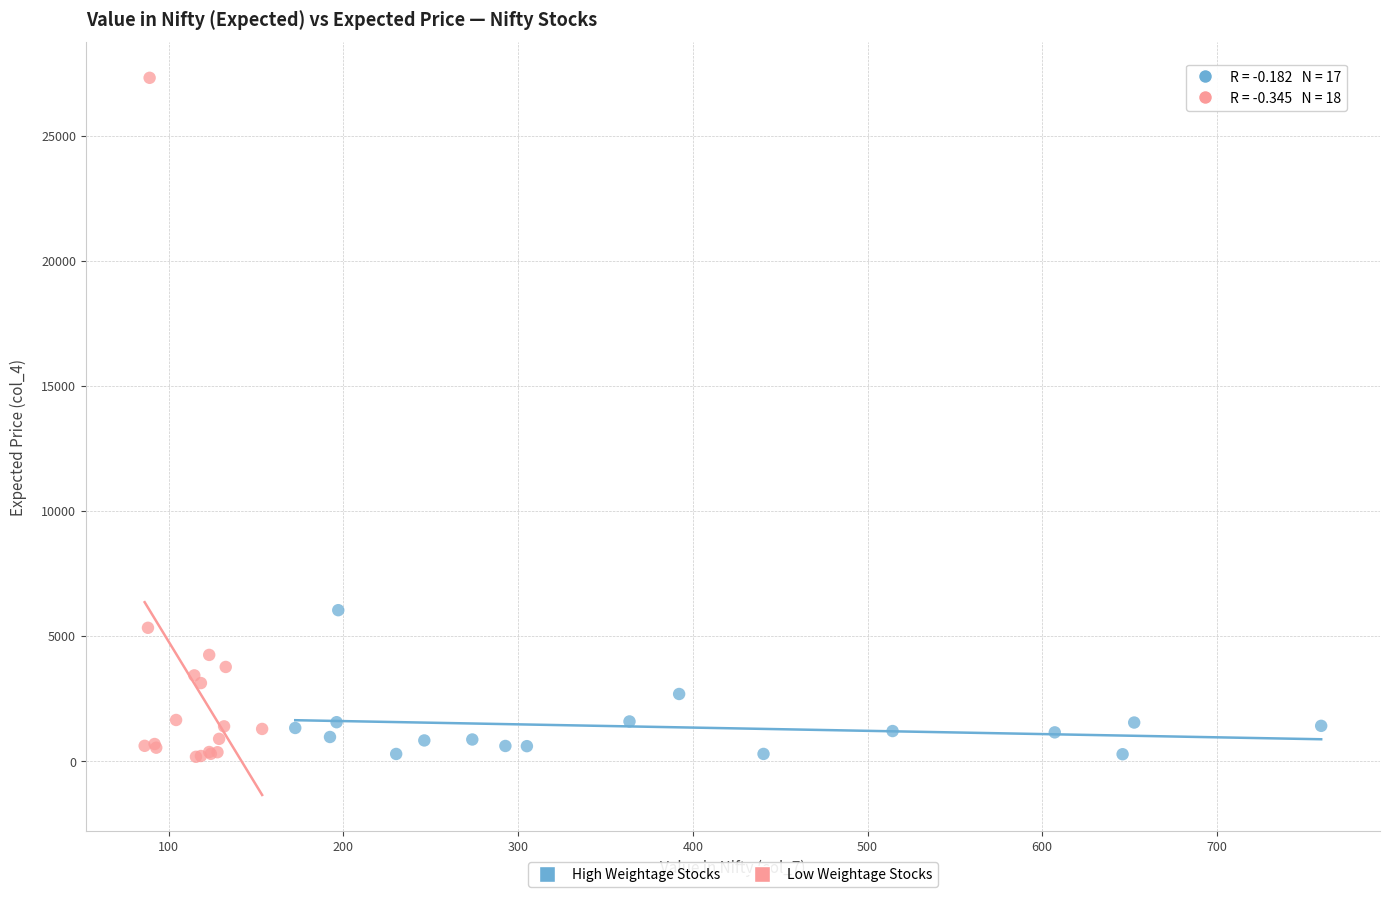

Which series reaches the maximum Y coordinate?

Low Weightage Stocks